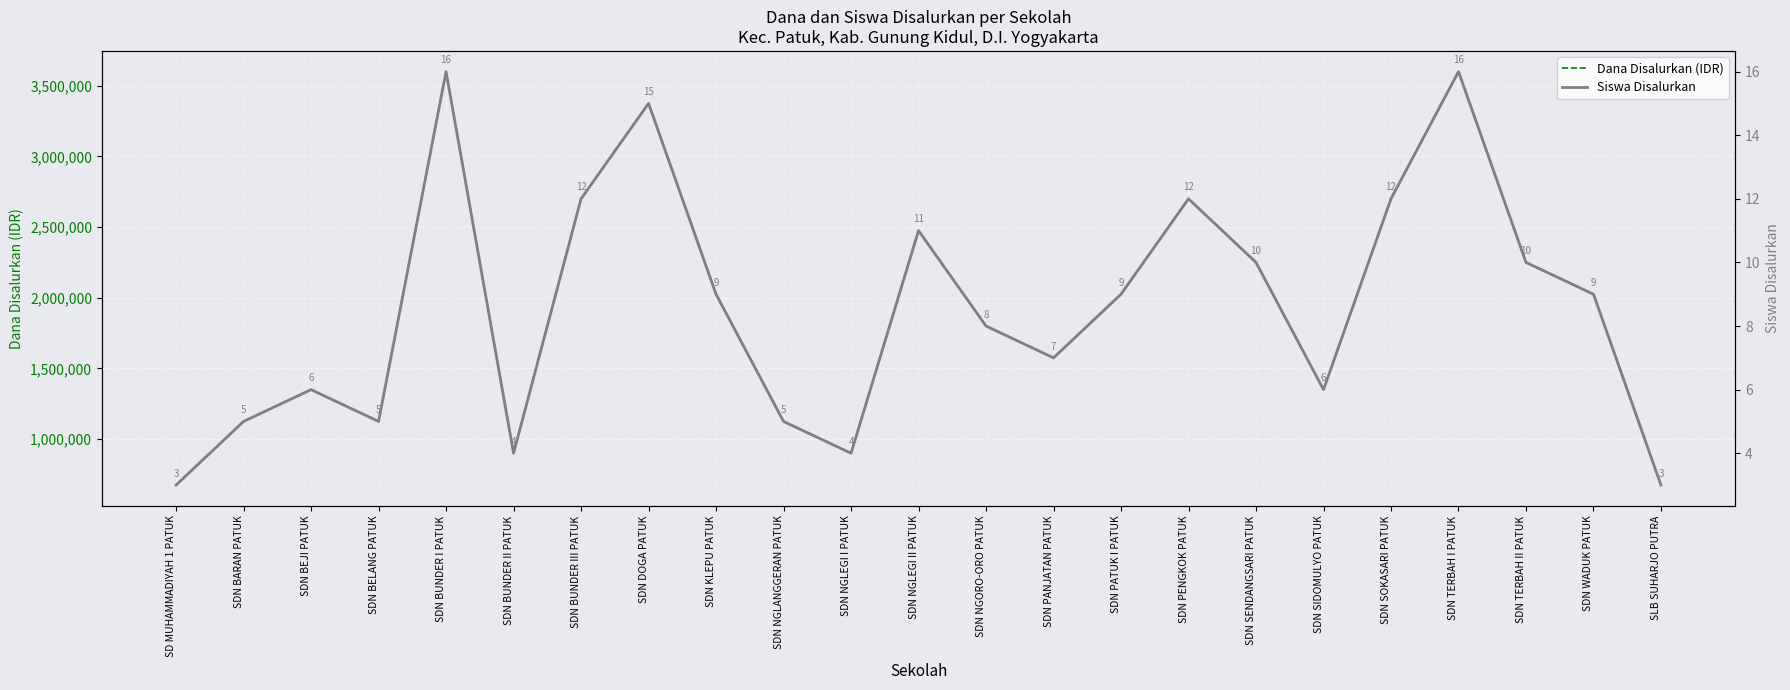

The value of Dana Disalurkan (IDR) at SDN SIDOMULYO PATUK is 1350000. True or false?

True